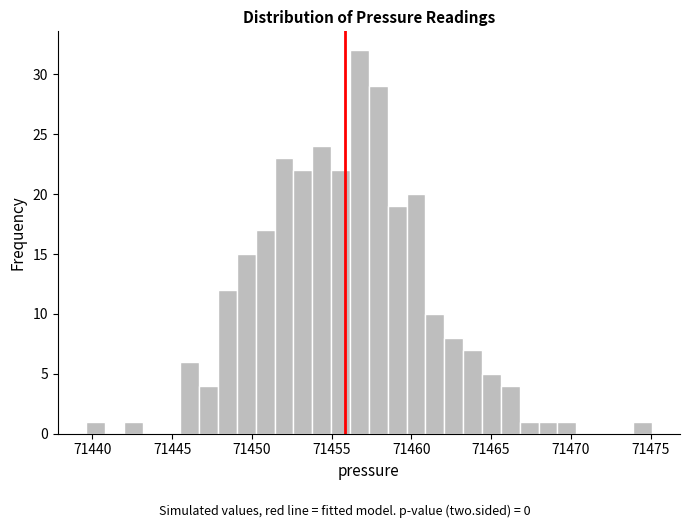

Around what value on the x-axis is the tallest bar? Give the approximate position of its centre, as read against the axis.

71456.5